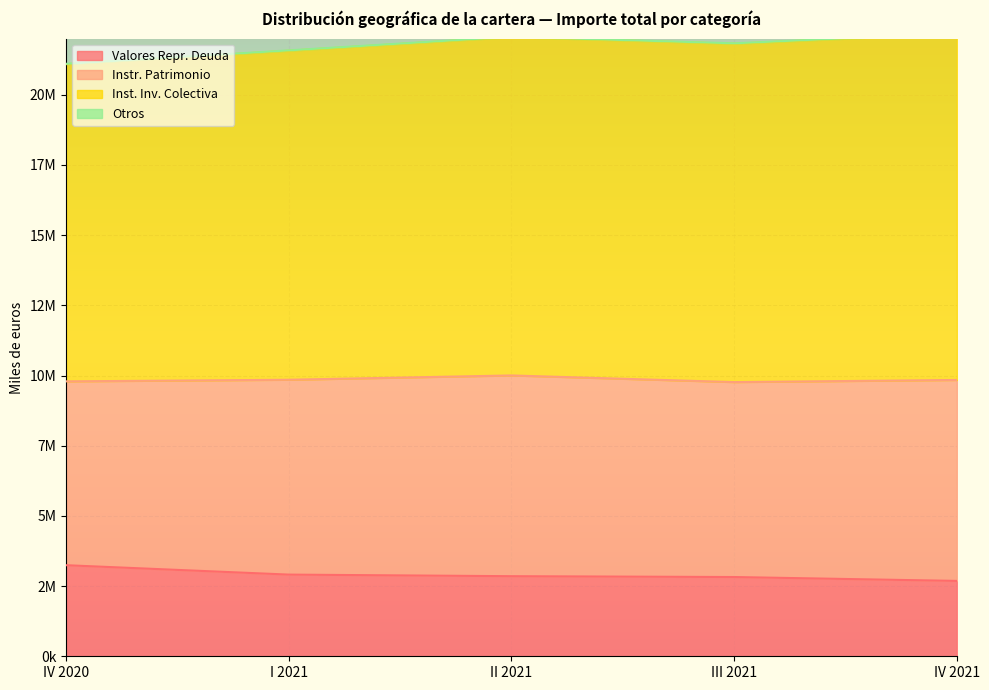

Where is the first local maximum for Instr. Patrimonio?

II 2021